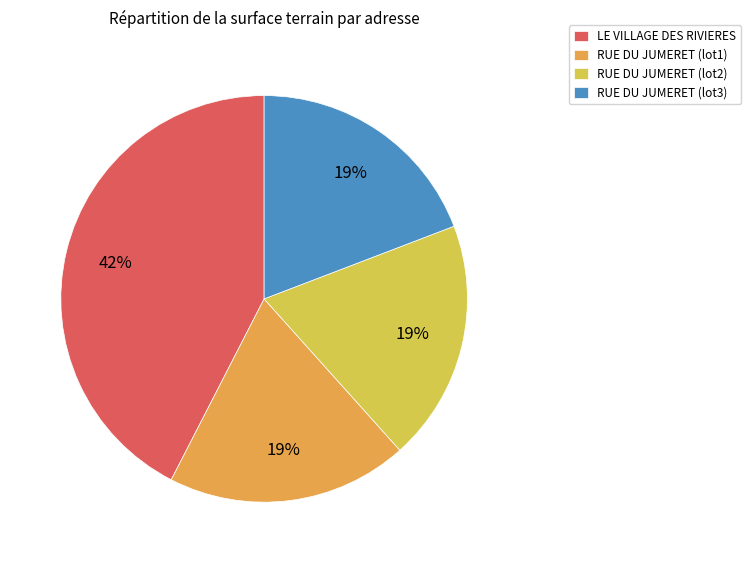

What is the ratio of the value at RUE DU JUMERET (lot3) to the value at RUE DU JUMERET (lot2)?

1.0